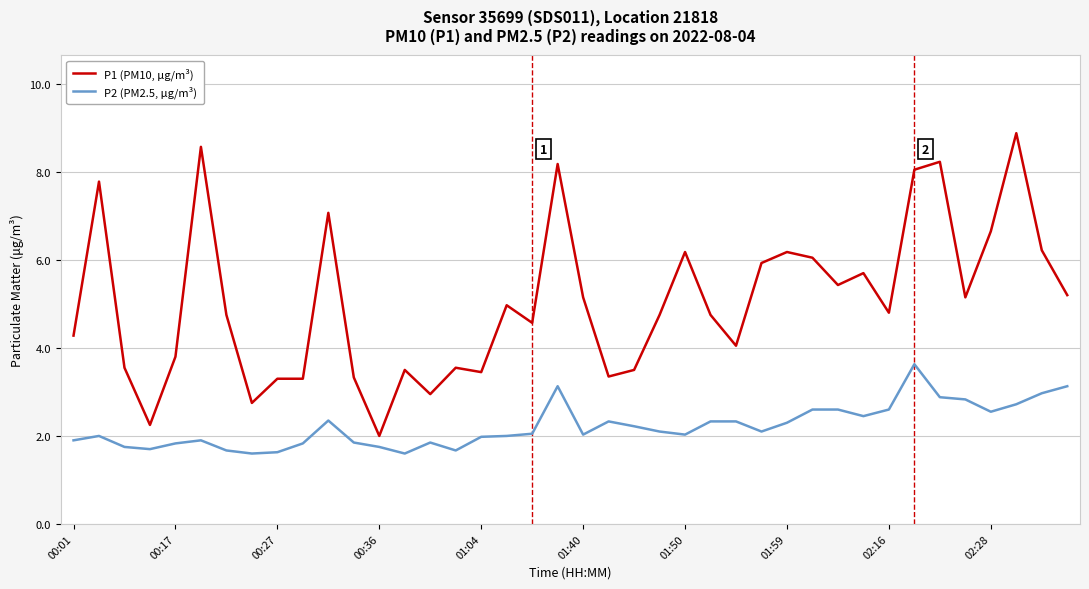

Which series has the largest range (max minus min)?

P1 (PM10, μg/m³)